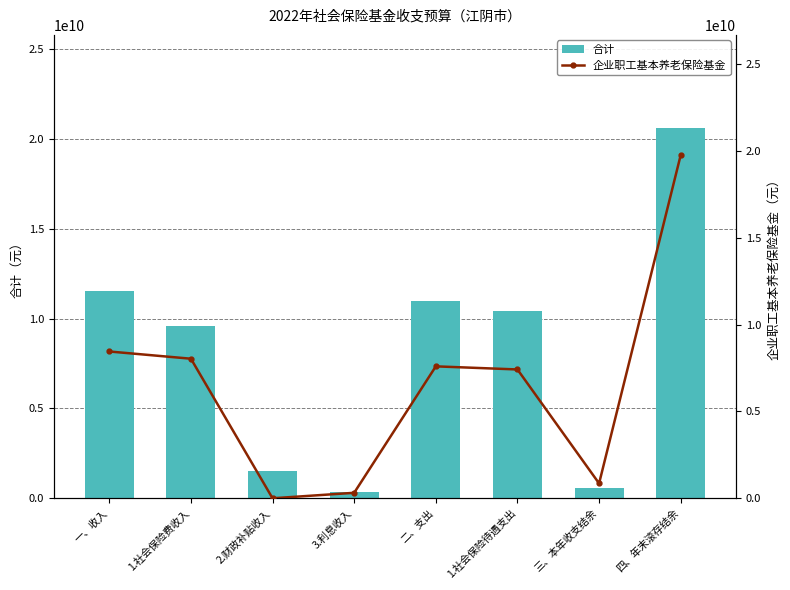

What is the maximum value for 合计?

20641440082.7